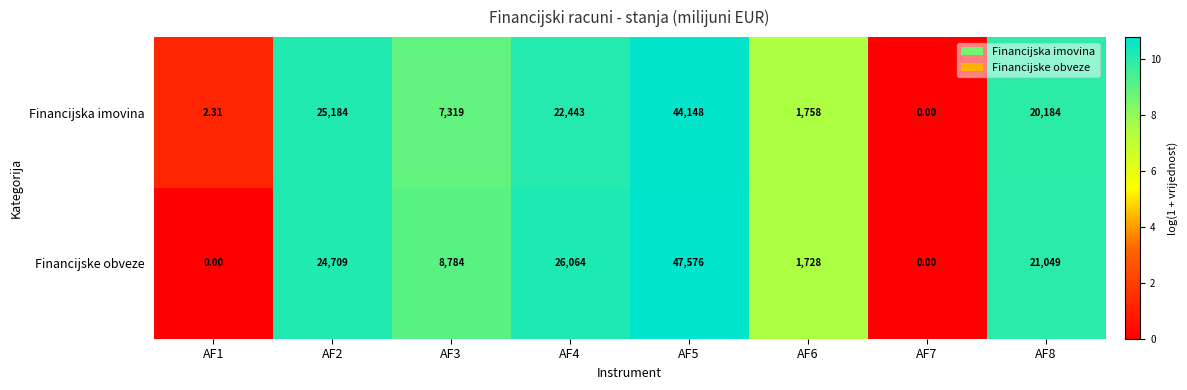

At AF1, list the series in order from largest to smallest.

Financijska imovina, Financijske obveze